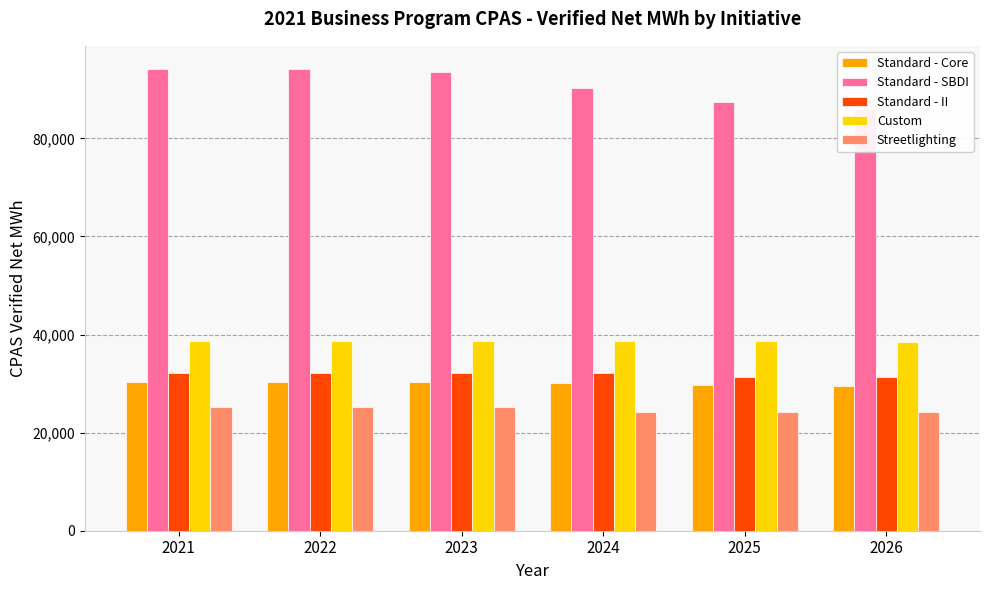

List the series in order of their peak value, lowest first.

Streetlighting, Standard - Core, Standard - II, Custom, Standard - SBDI